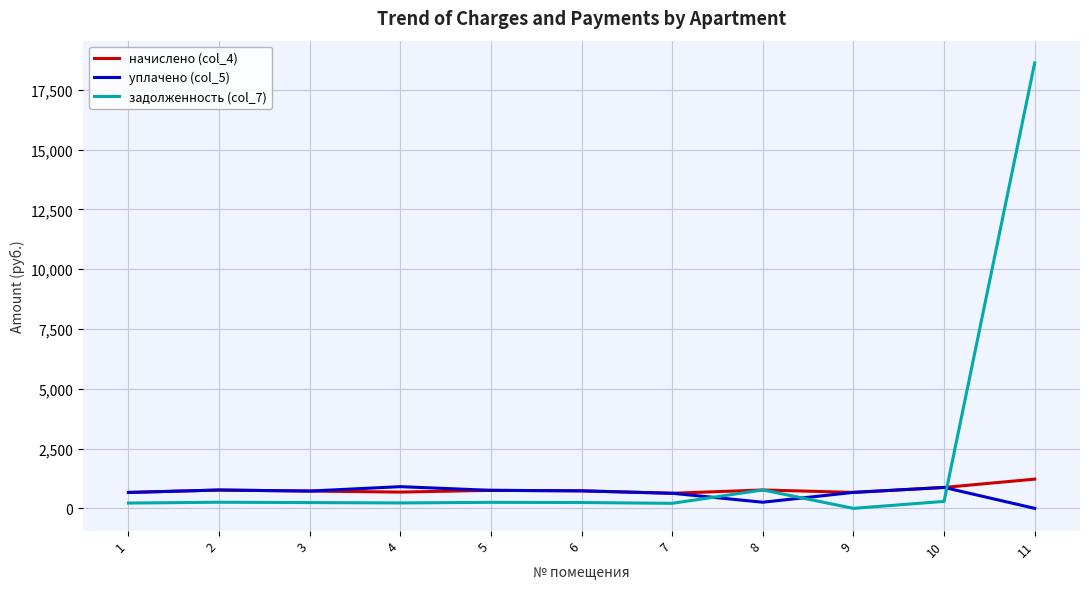

How many positive values does the задолженность (col_7) series have?

10